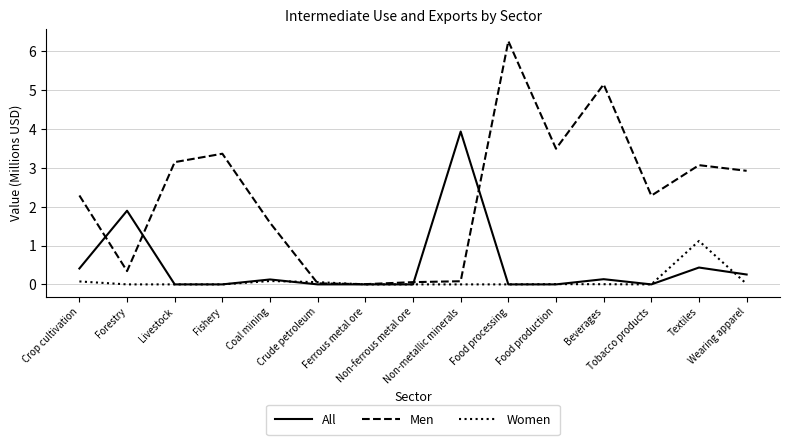

How many values in the Men series exceed 2?

9